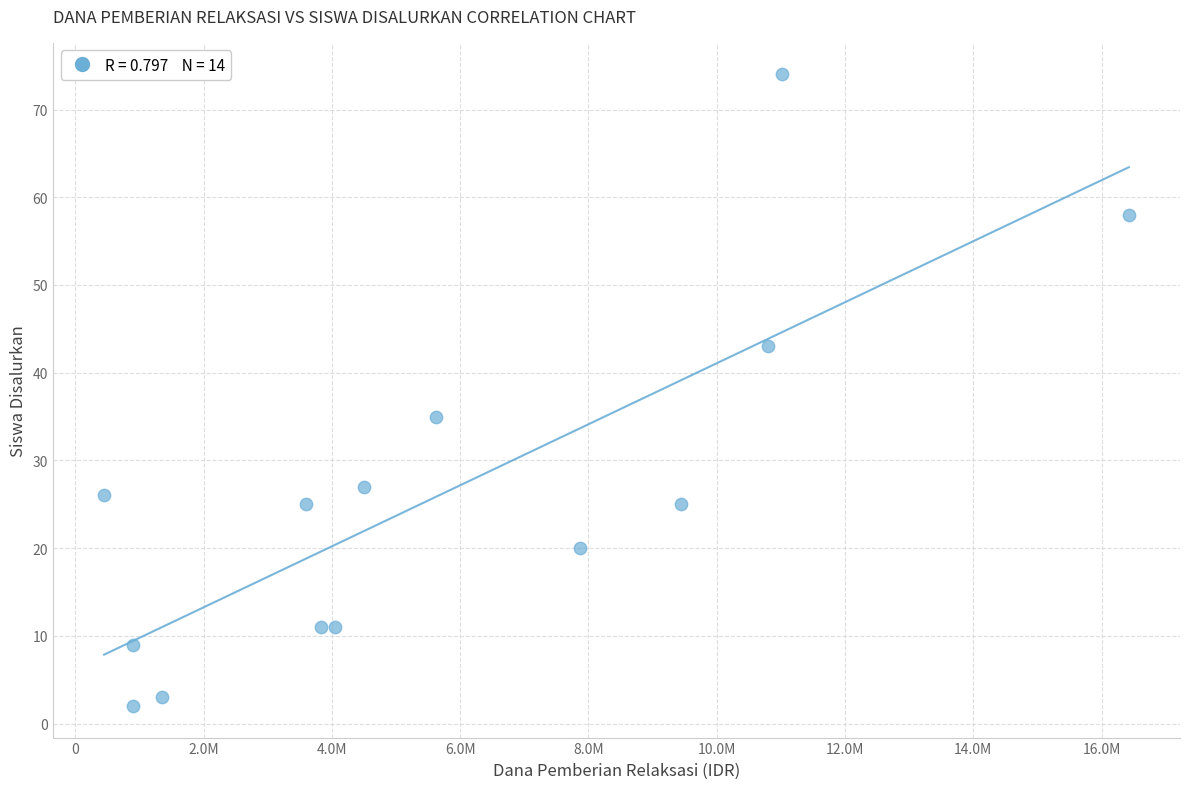

What is the range of Y values (max minus min)?

72